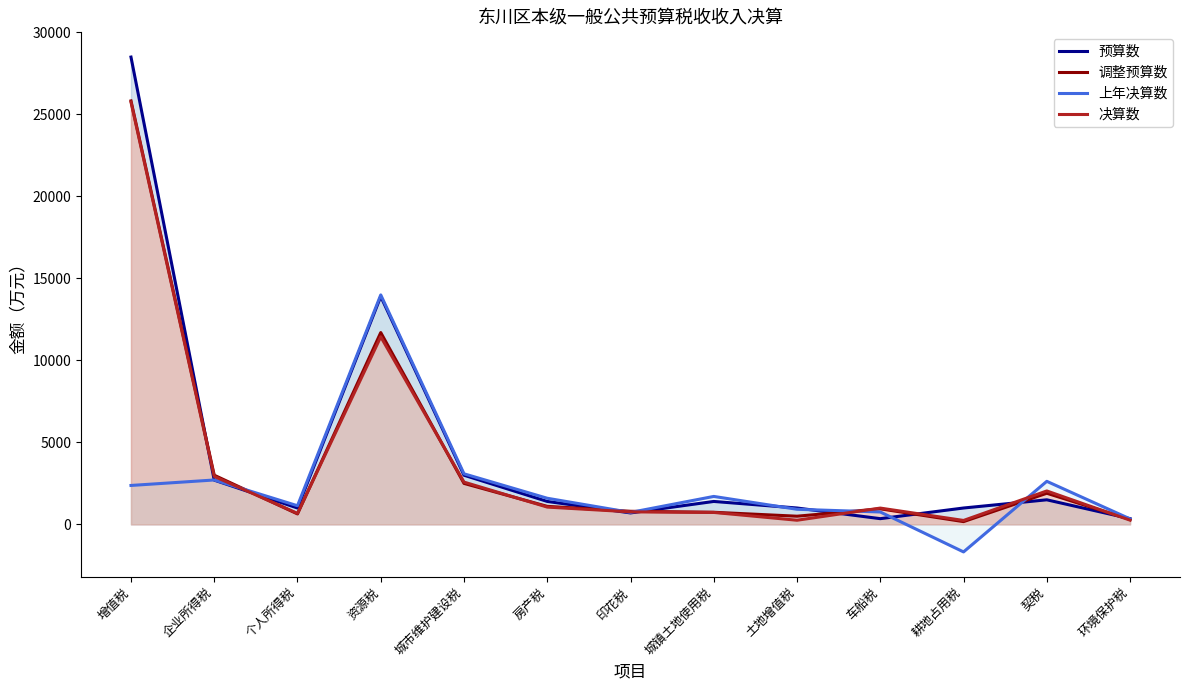

Is the value of 预算数 at 车船税 greater than the value of 上年决算数 at 车船税?

No